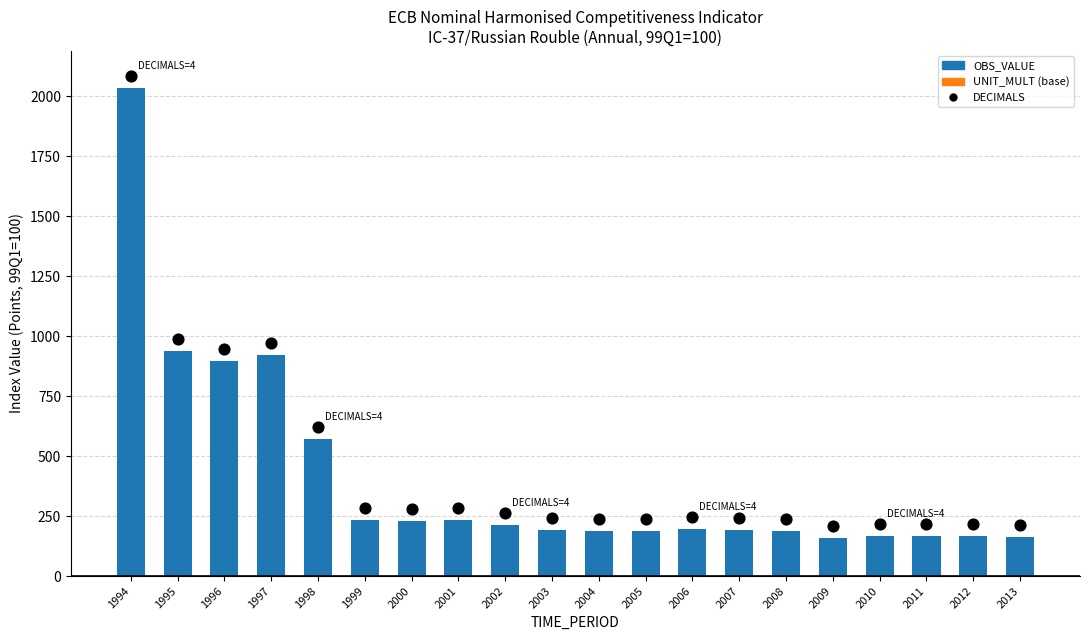

At which category is the sum across all series the highest?

1994